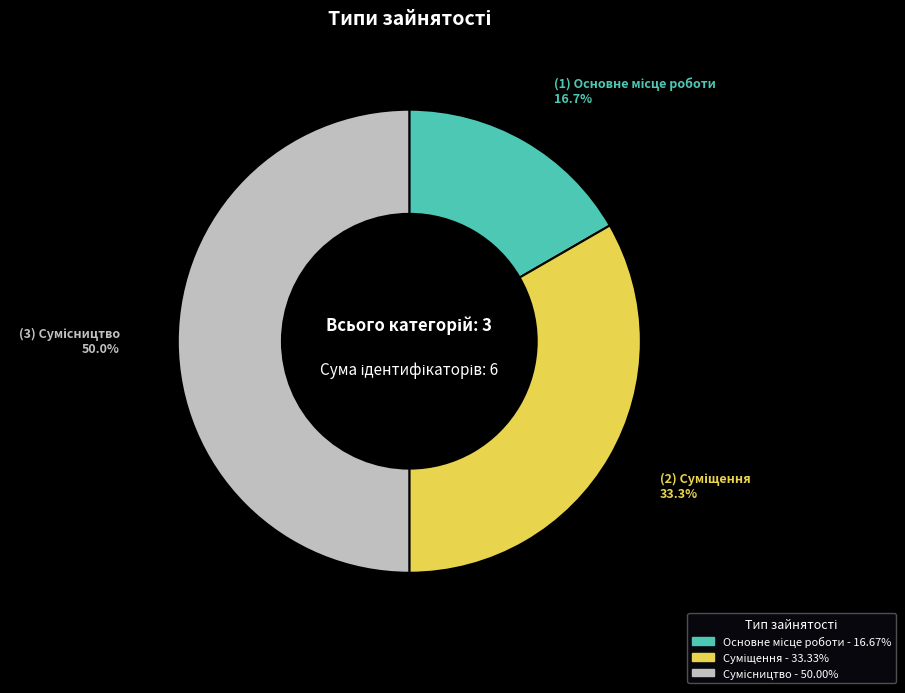

Which slice is the smallest?

Основне місце роботи